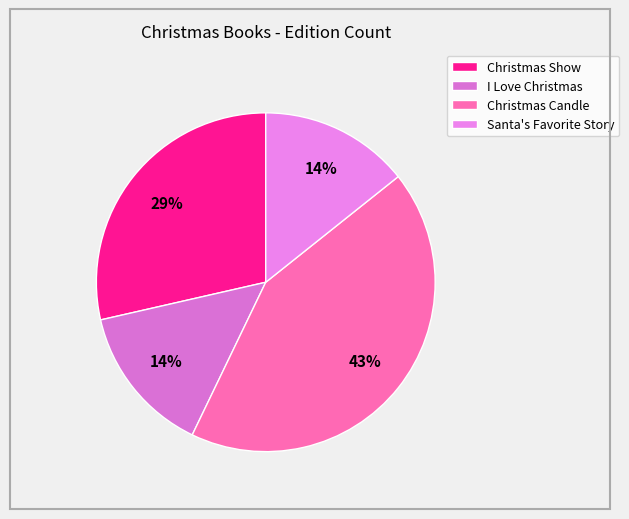

To the nearest percent, what percentage of the pie is Christmas Candle?

43%